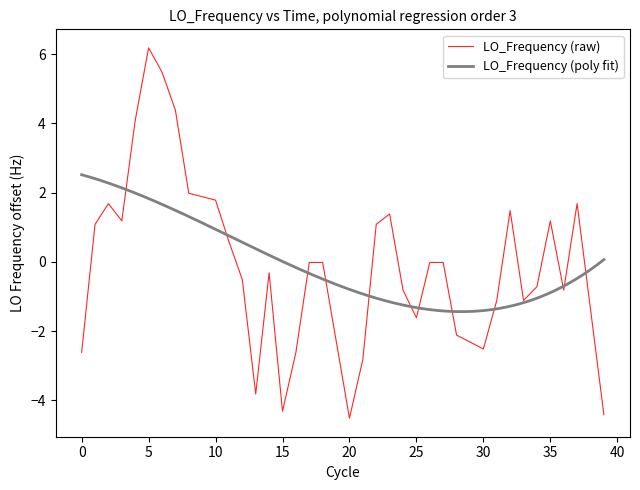

What is the highest value of the LO_Frequency (poly fit) series?

2.5